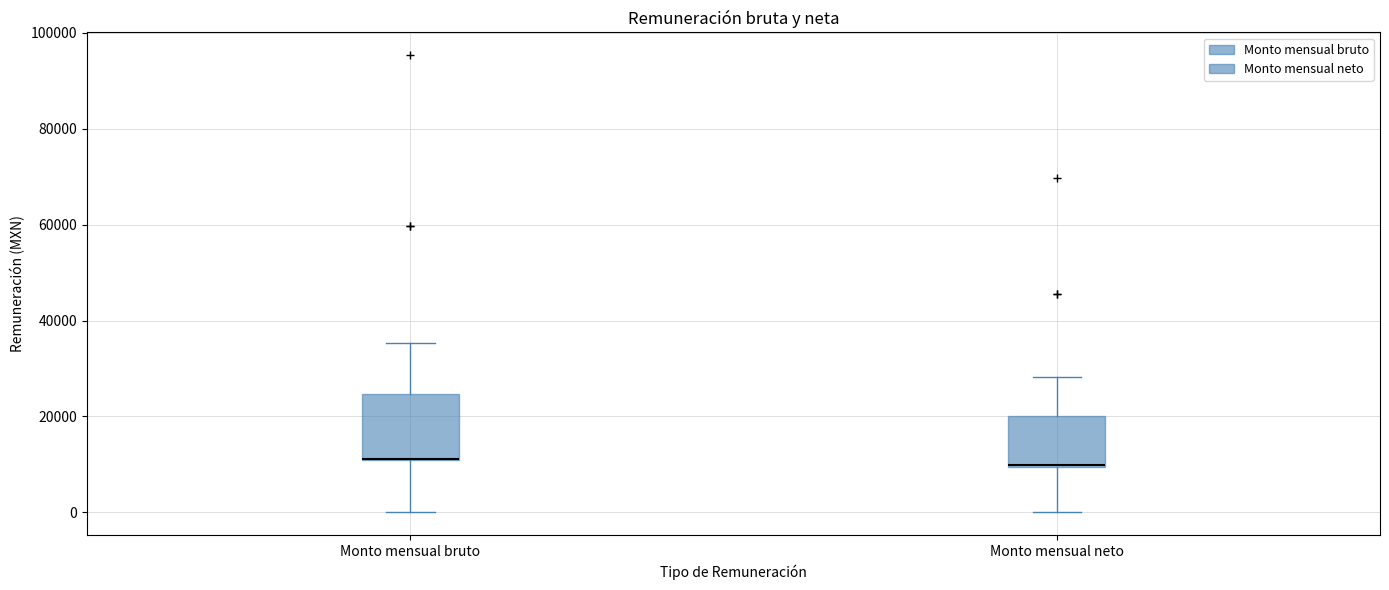

Where does the upper whisker of the box for Monto mensual neto end on the y-axis? The values are not printed on the chart, so give them approximately, as read against the axis.

28000